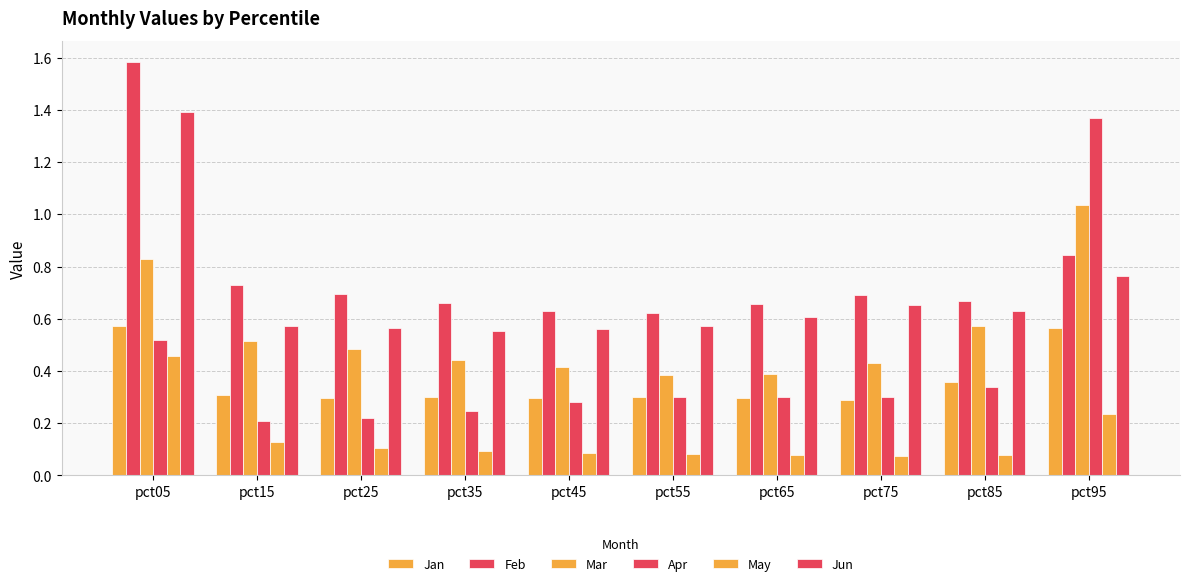

What is the highest value of the Feb series?

1.6